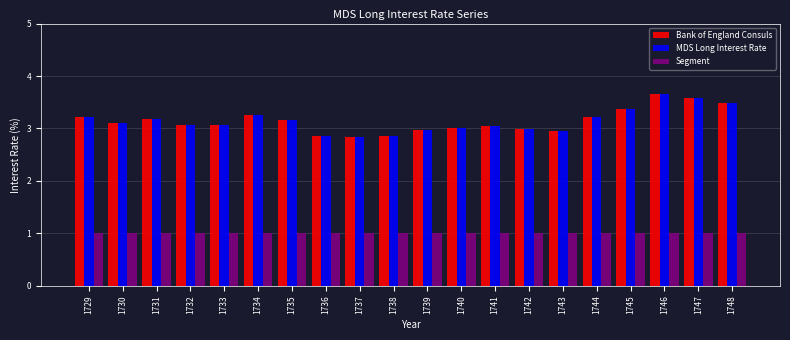

Which label corresponds to the largest value in the chart?

1746